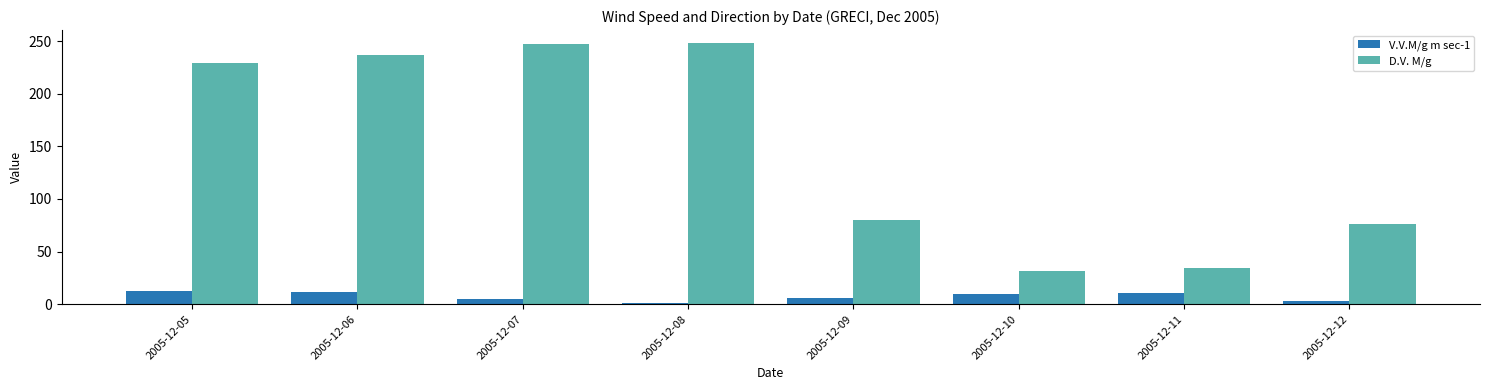

True or false: D.V. M/g has a value of 159.4 at 2005-12-08.

False